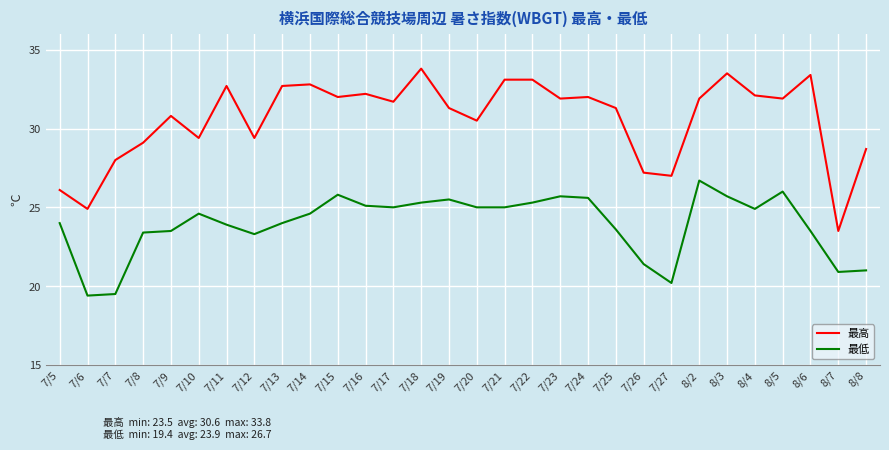

What is the sum of all 最高 values?

918.0